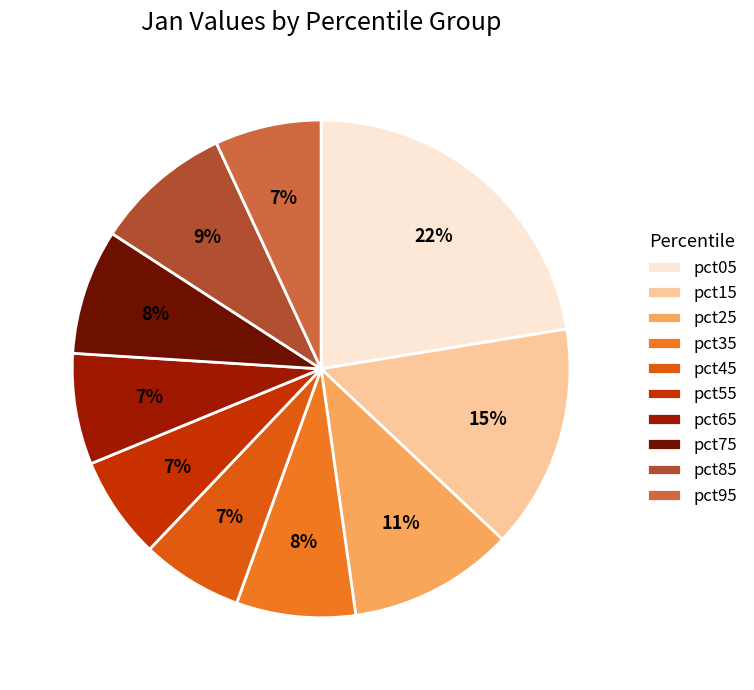

What is the ratio of the value at pct65 to the value at pct95?

1.0